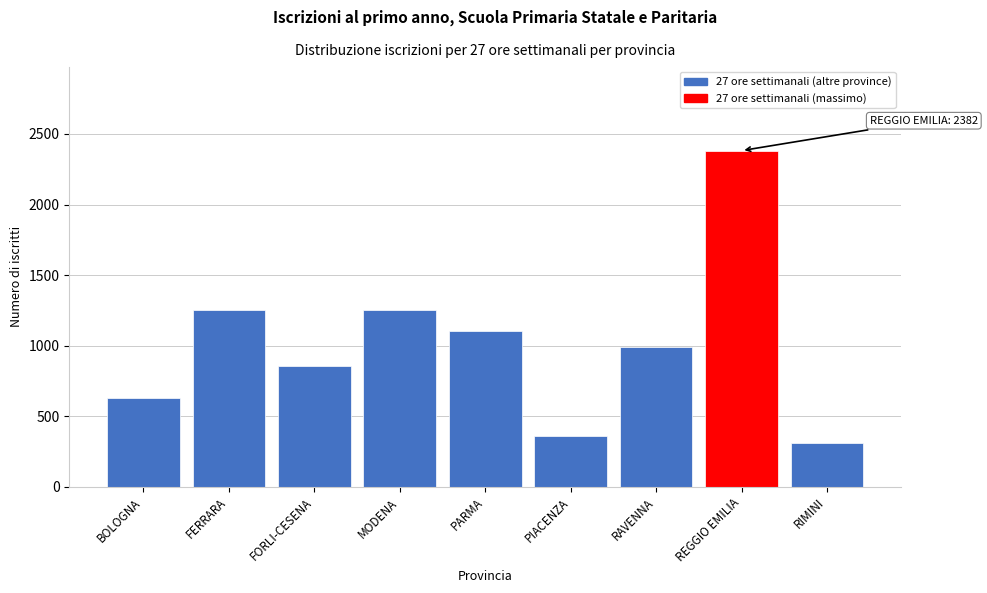

Is it true that the value at MODENA is 1256?

True